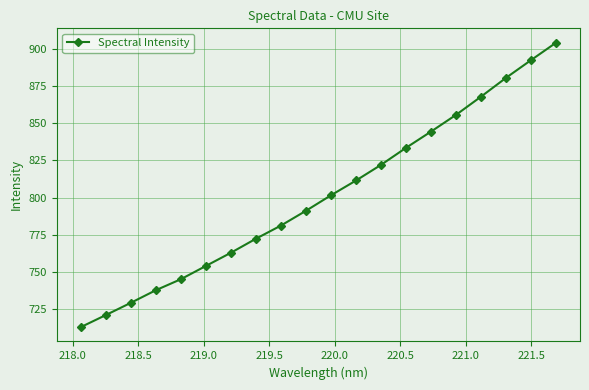

True or false: the data has more than 2 interior local peaks.

False